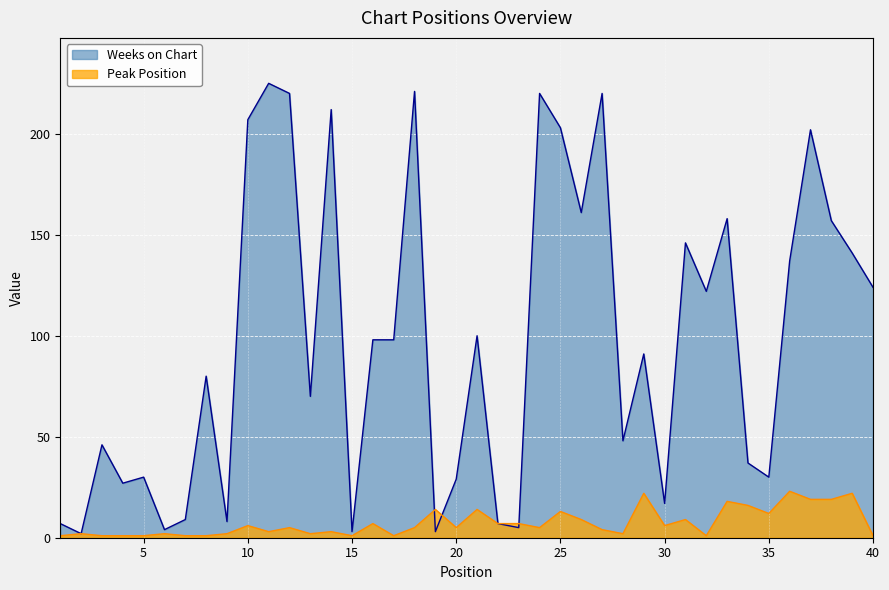

Reading left to right, list all the values displayed in this chart.

Weeks on Chart: 7	2	46	27	30	4	9	80	8	207	225	220	70	212	3	98	98	221	3	29	100	7	5	220	203	161	220	48	91	17	146	122	158	37	30	137	202	157	141	124
Peak Position: 1	2	1	1	1	2	1	1	2	6	3	5	2	3	1	7	1	5	14	5	14	7	7	5	13	9	4	2	22	6	9	1	18	16	12	23	19	19	22	1